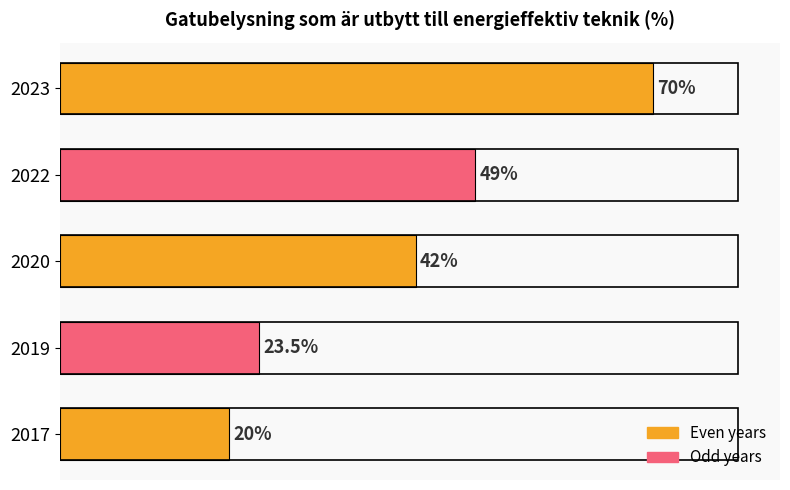

Rank the categories by value from highest to lowest.

2023, 2022, 2020, 2019, 2017